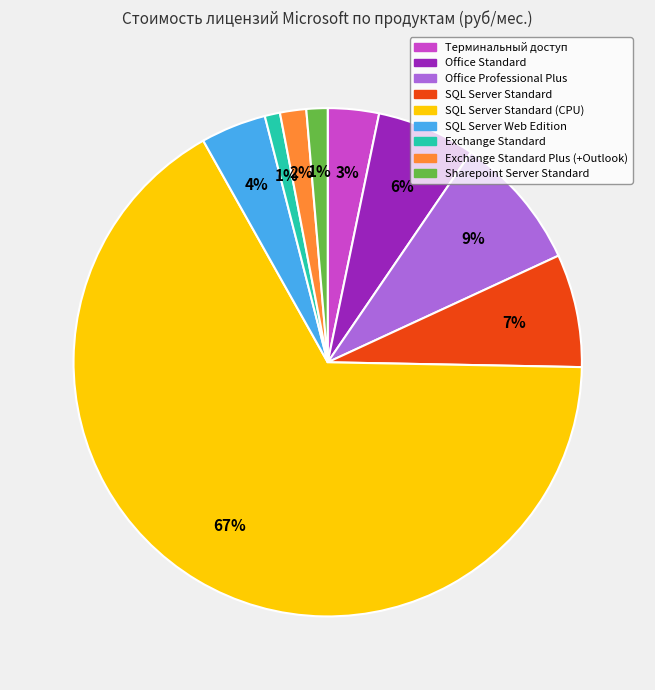

True or false: SQL Server Web Edition accounts for 4% of the total.

True